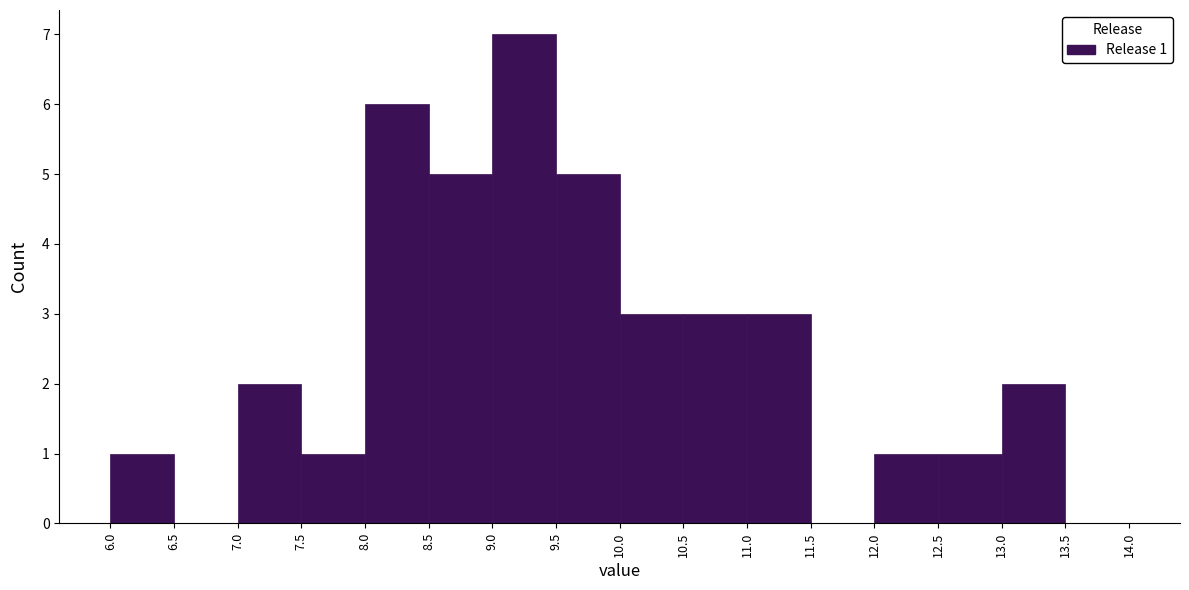

Over which range of the x-axis is the bar tallest?

9.0 to 9.5